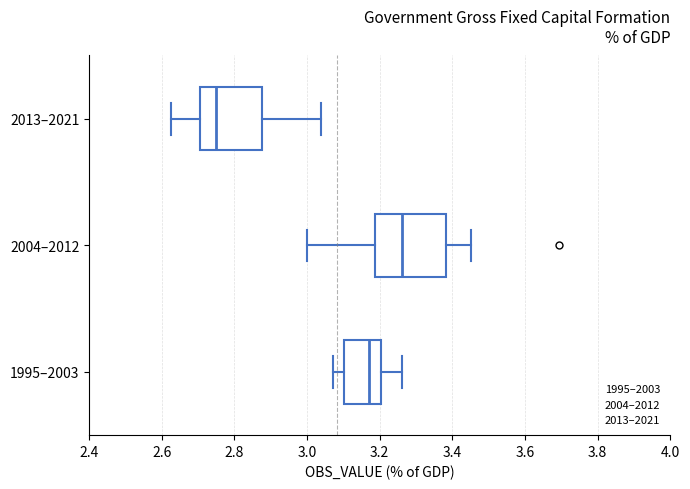

Which box's median line is the furthest to the left?

2013–2021